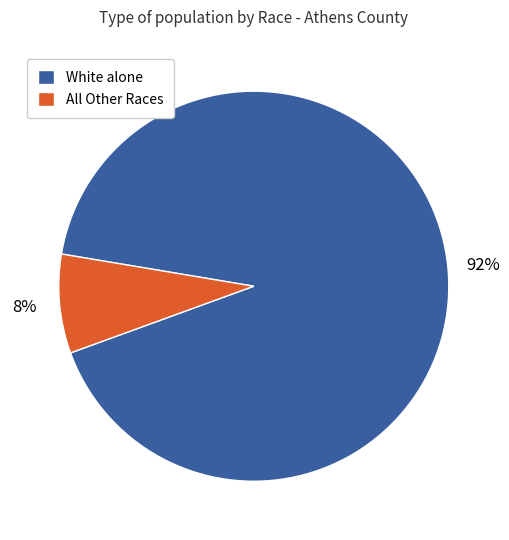

Does any single category account for the majority?

Yes